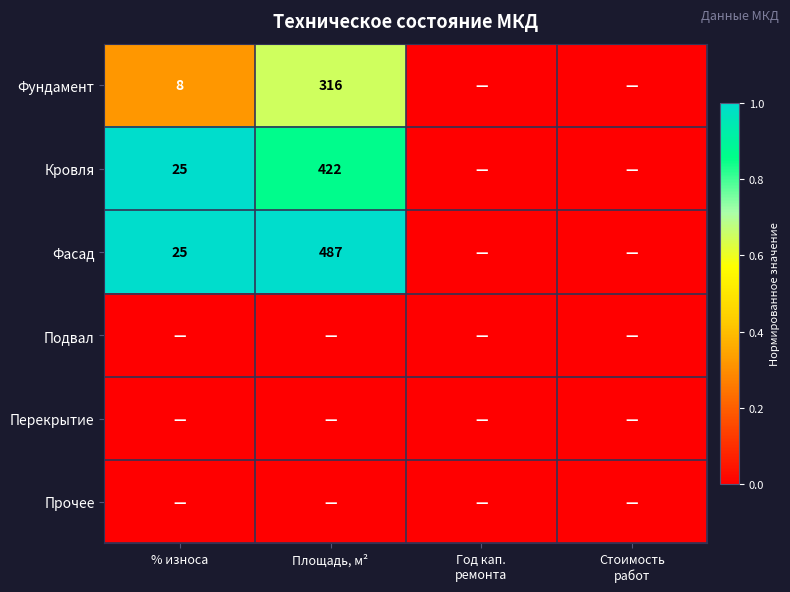

True or false: Фундамент has a value of 316 at Площадь, м².

True